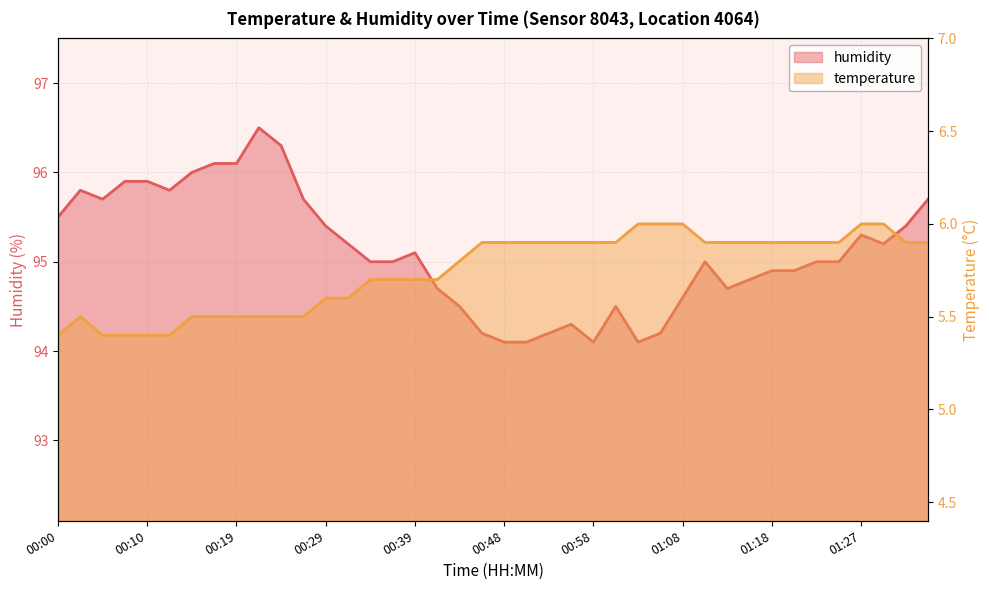

What is the average value of the temperature series?

5.7